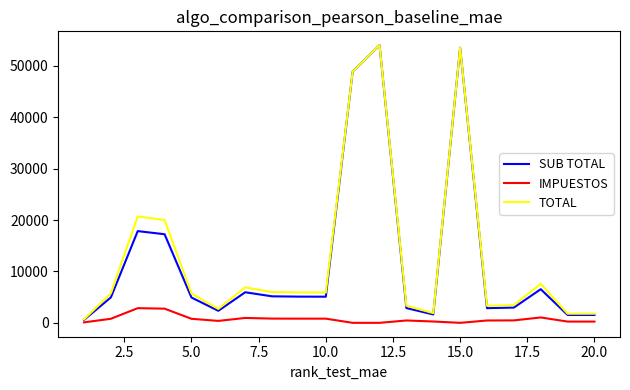

How many distinct data groups are displayed?

3